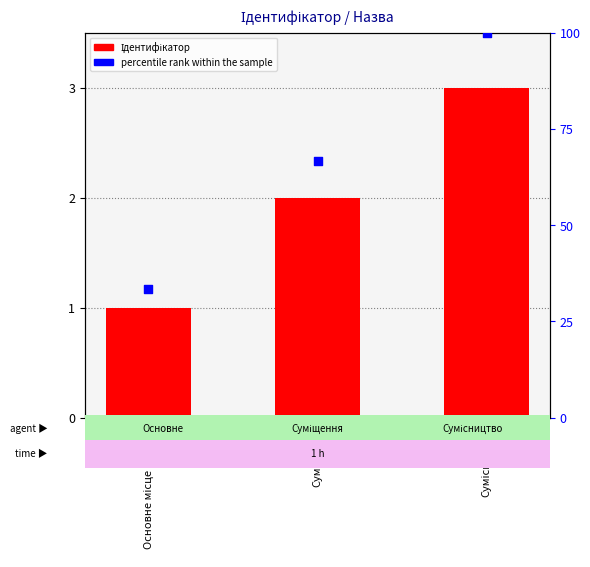

What are all the series names shown in the legend?

Ідентифікатор, percentile rank within the sample